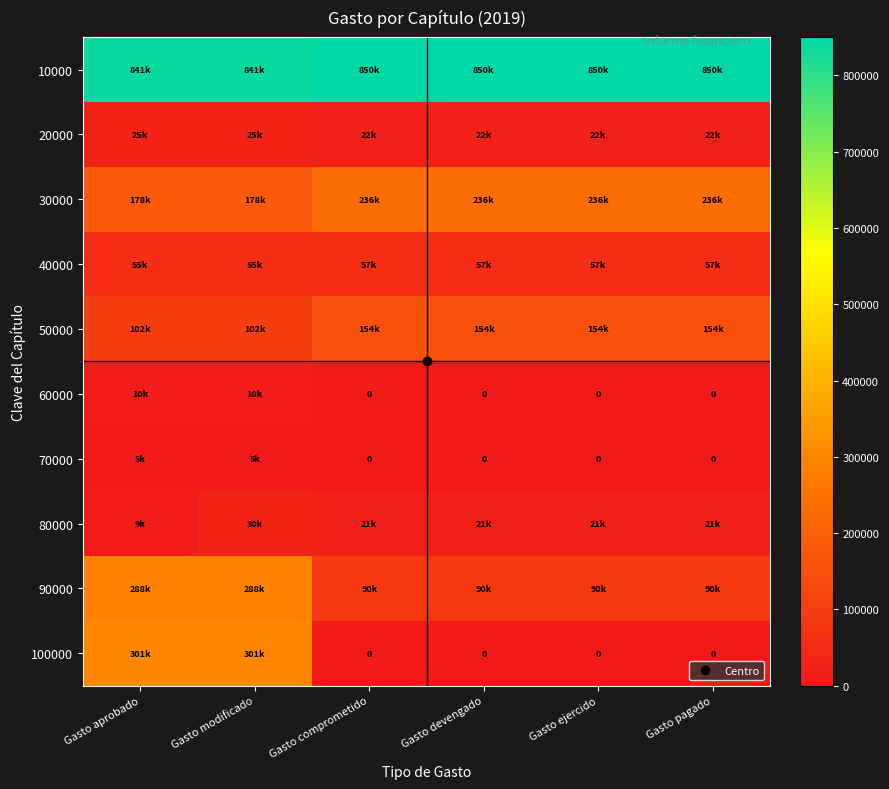

Where does the 30000 series first go above 235590?

Gasto comprometido